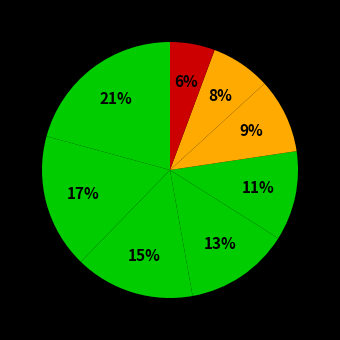

How many slices are in this pie chart?

8